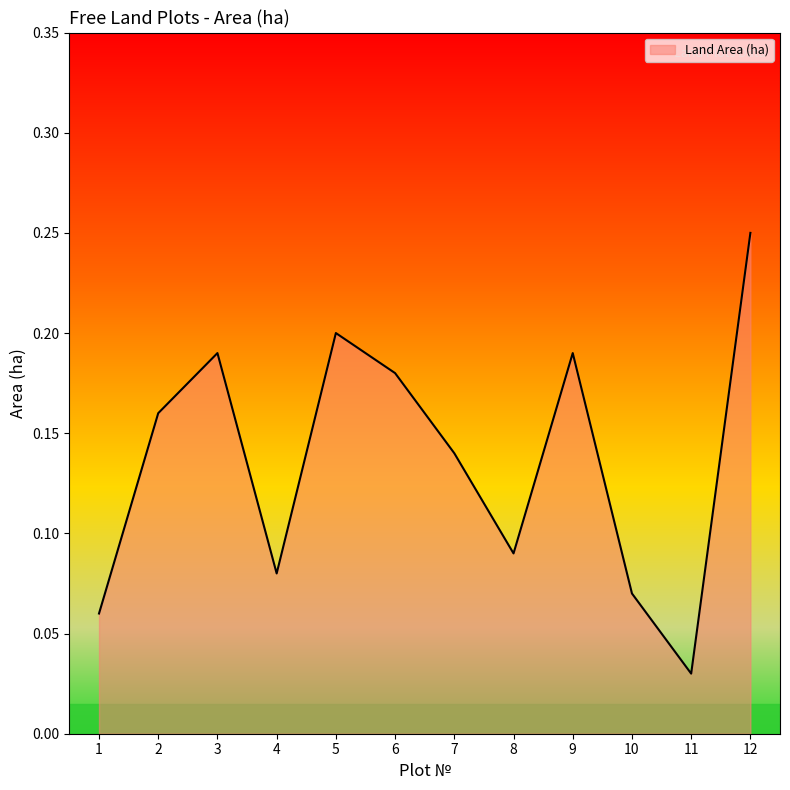

The chart shows a value of 0.2 at 5. True or false?

True